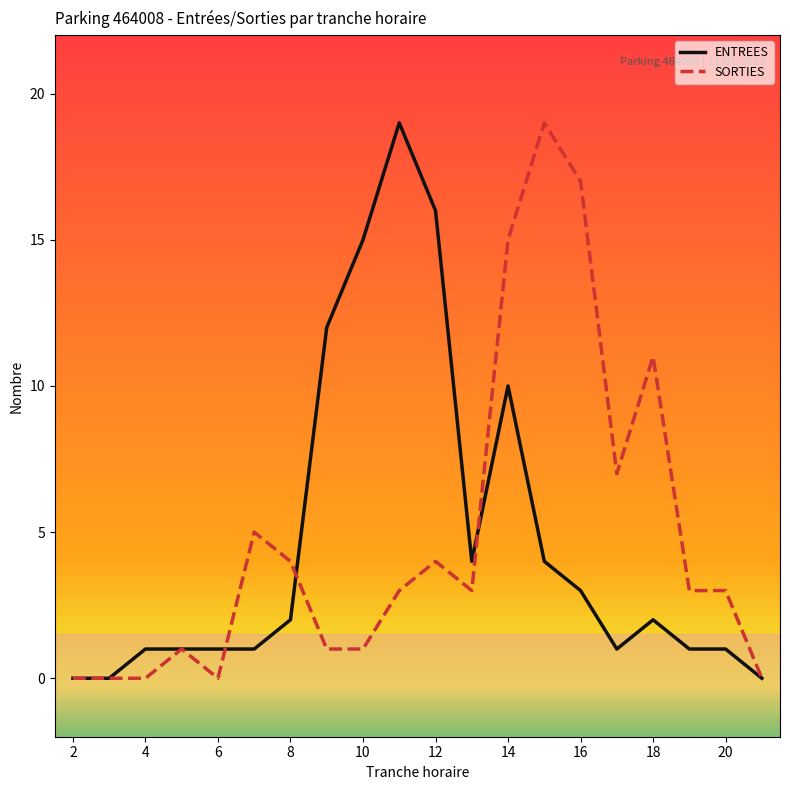

What is the greatest value displayed?

19